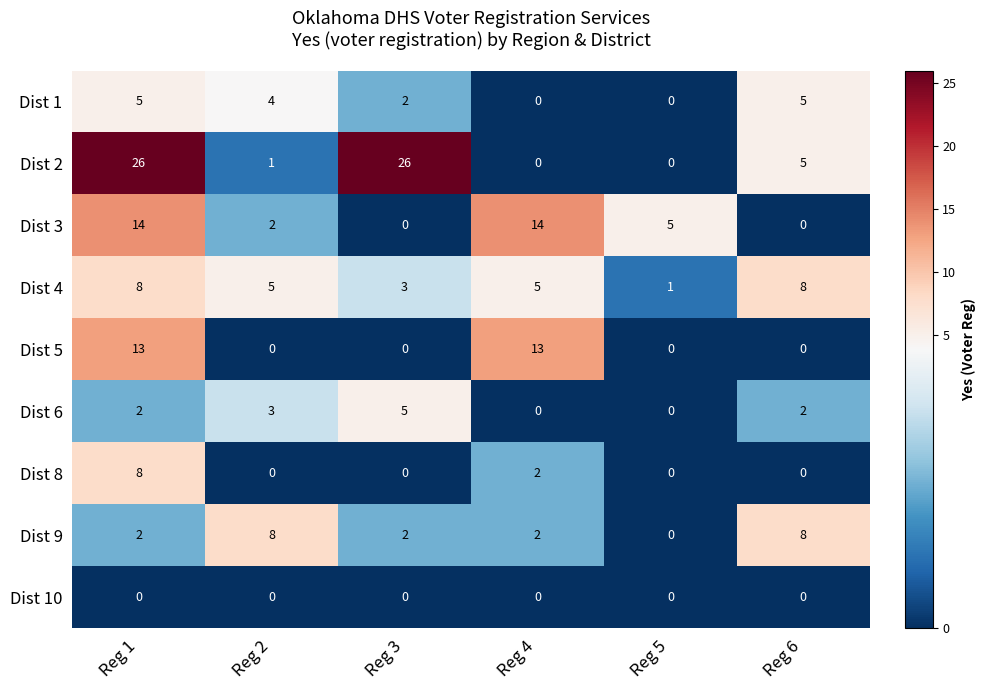

At which category is the sum across all series the highest?

Reg 1